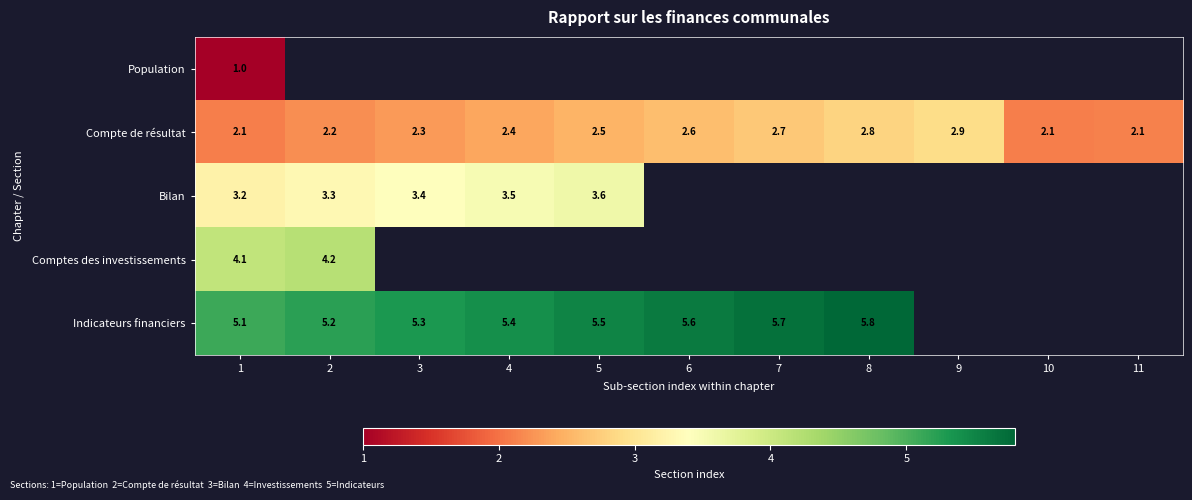

At how many categories does at least one series exceed 2?

11